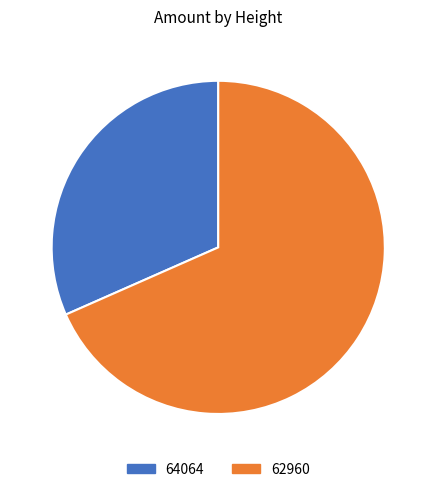

Rank the categories by value from lowest to highest.

64064, 62960